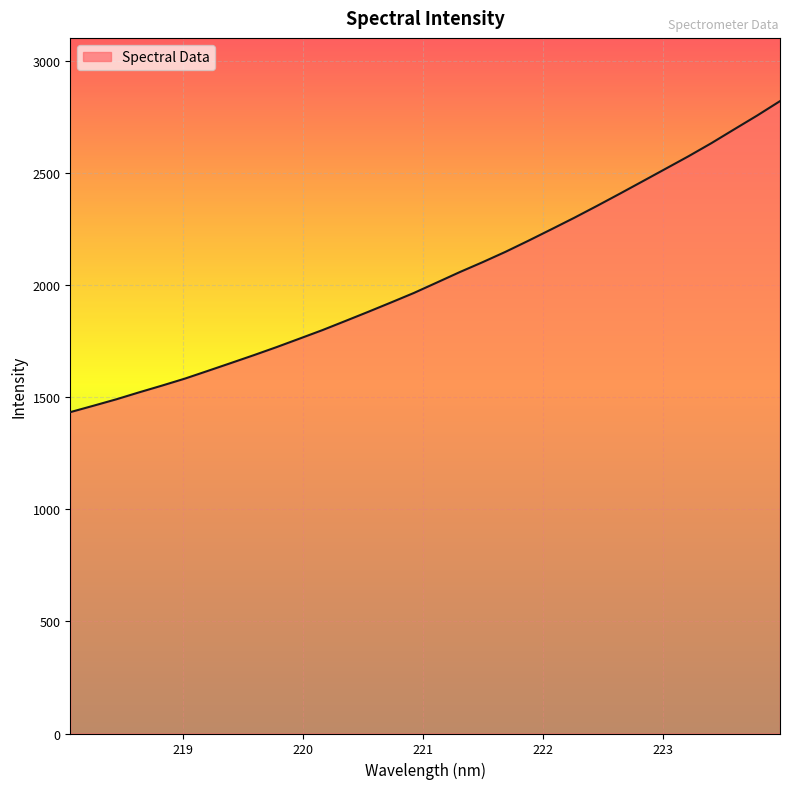

Reading left to right, extract all data points from this chart.

1433.2	1461.5	1490.2	1521.4	1551.5	1582.7	1617.1	1651.9	1687.0	1723.1	1760.9	1798.9	1839.4	1880.4	1922.3	1964.8	2011.2	2057.7	2102.0	2148.2	2197.6	2248.4	2299.8	2353.1	2407.7	2463.1	2518.7	2574.5	2632.9	2694.7	2756.0	2820.3